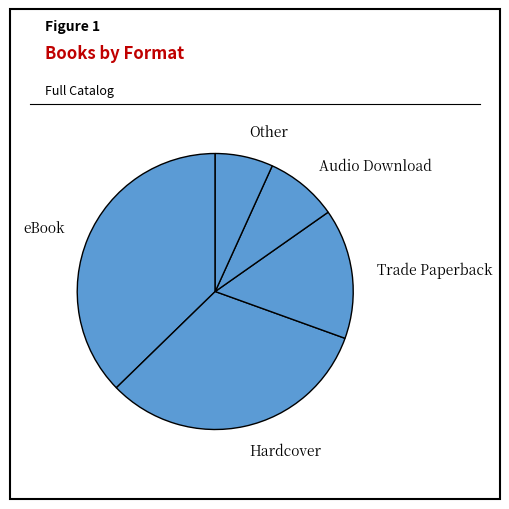

Which category has the smallest portion of the pie?

Other